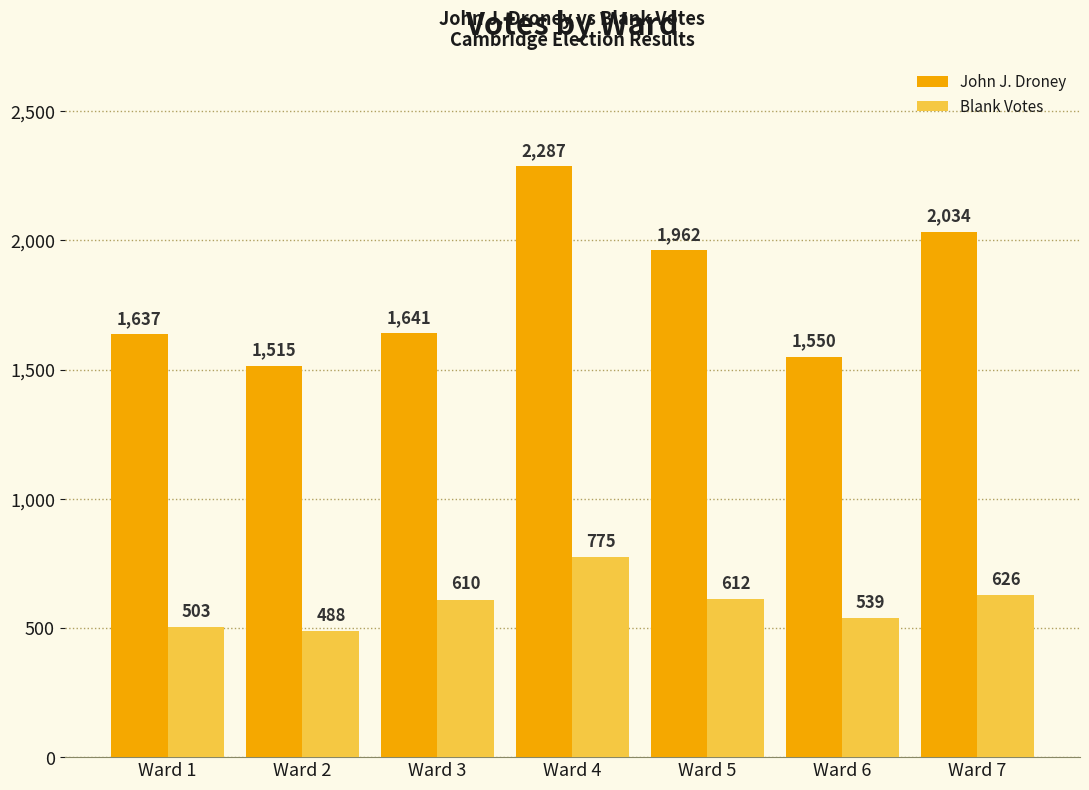

List the labels in order of Blank Votes value, smallest first.

Ward 2, Ward 1, Ward 6, Ward 3, Ward 5, Ward 7, Ward 4